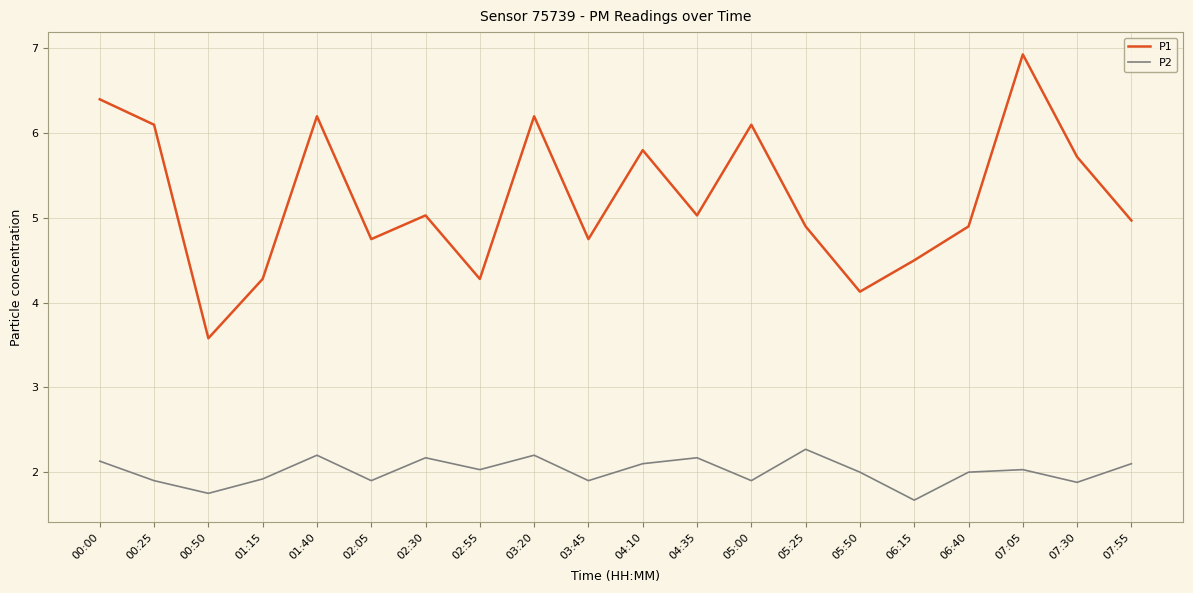

Reading right to left, list all the values displayed in this chart.

P1: 5.0	5.7	6.9	4.9	4.5	4.1	4.9	6.1	5.0	5.8	4.8	6.2	4.3	5.0	4.8	6.2	4.3	3.6	6.1	6.4
P2: 2.1	1.9	2.0	2.0	1.7	2.0	2.3	1.9	2.2	2.1	1.9	2.2	2.0	2.2	1.9	2.2	1.9	1.8	1.9	2.1